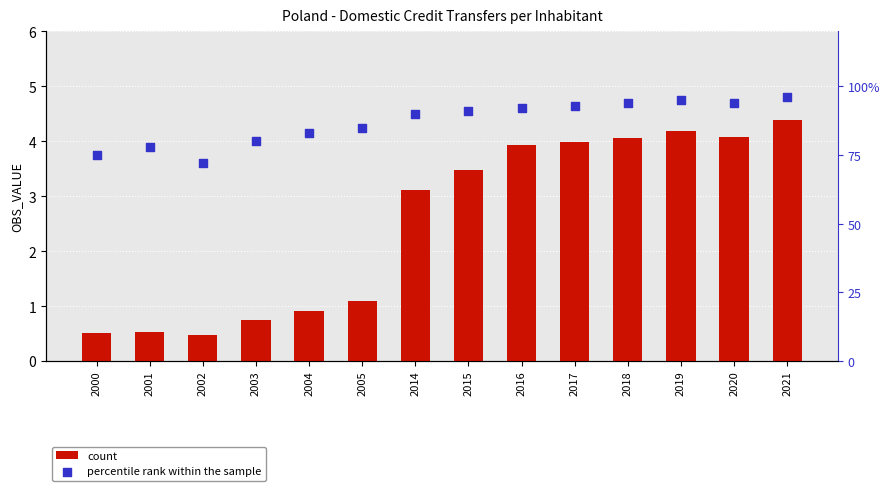

At which category is the sum across all series the highest?

2021